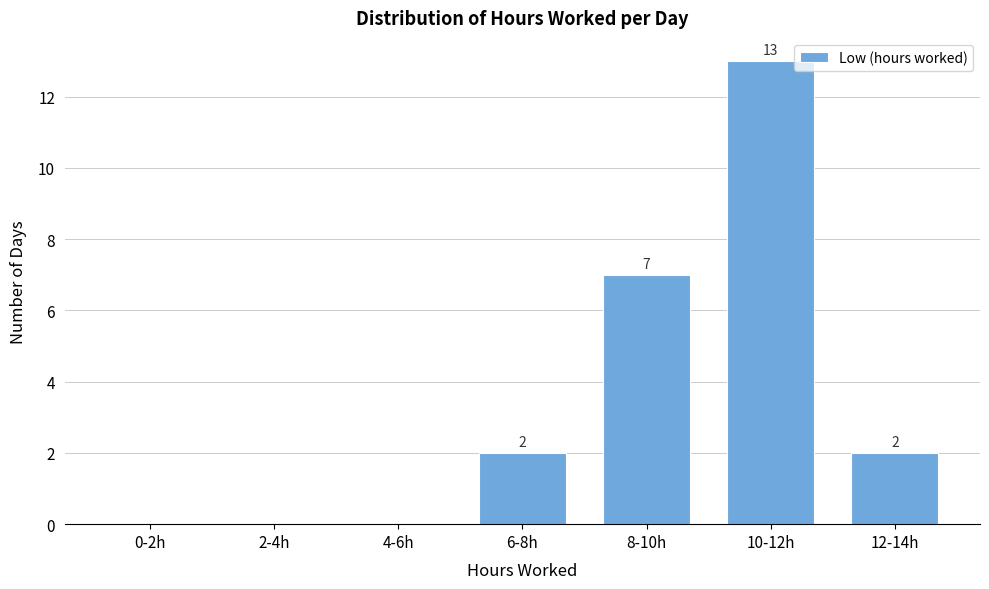

Reading left to right, list all the values displayed in this chart.

0-2h=0	2-4h=0	4-6h=0	6-8h=2	8-10h=7	10-12h=13	12-14h=2